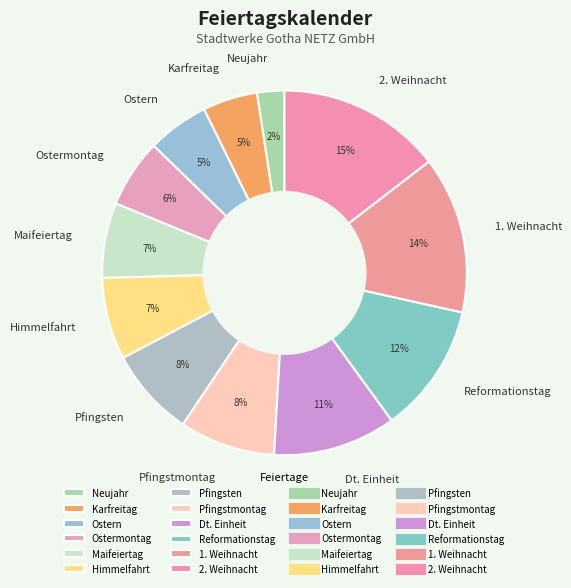

Which has a higher value, Pfingstmontag or Reformationstag?

Reformationstag